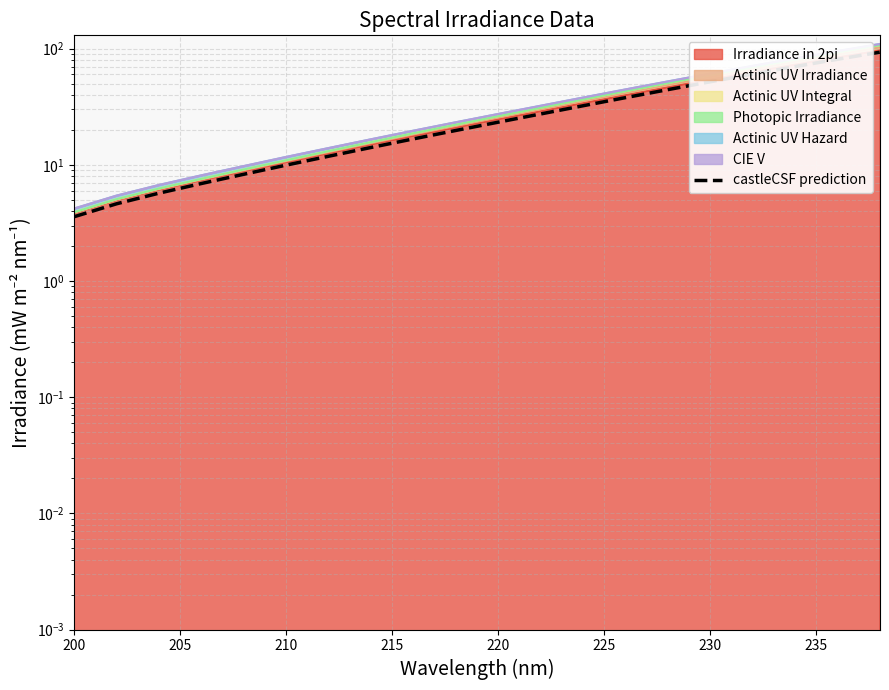

What is the value of the 18th point from the left?

70.1